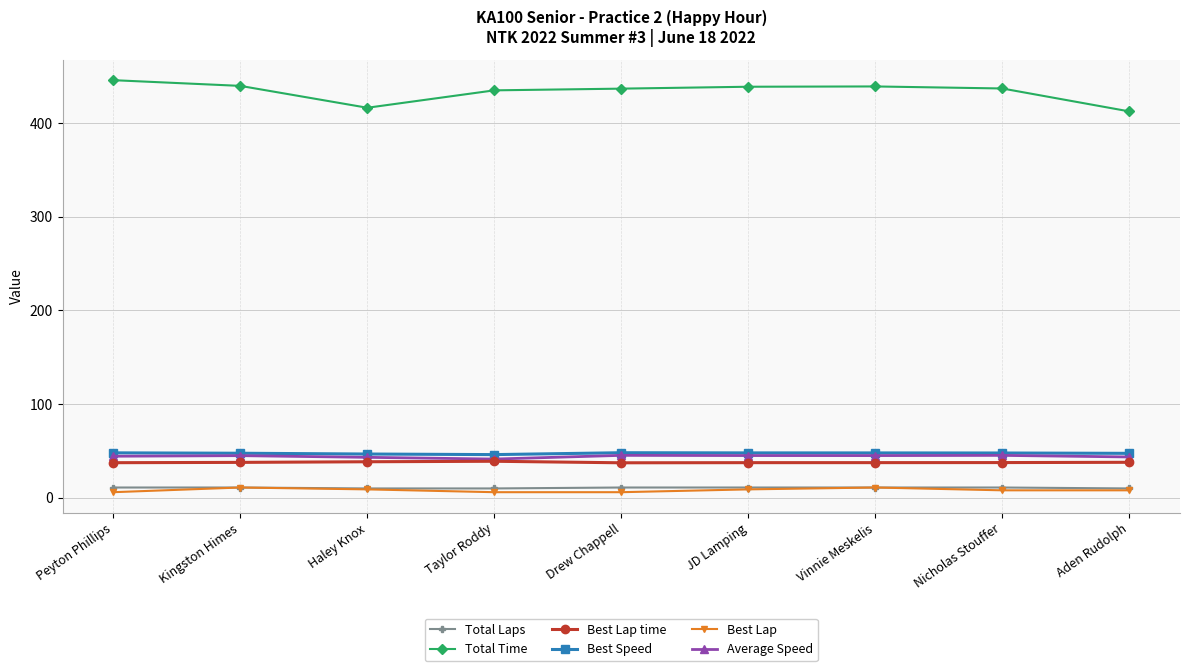

Which series has the largest total across all categories?

Total Time